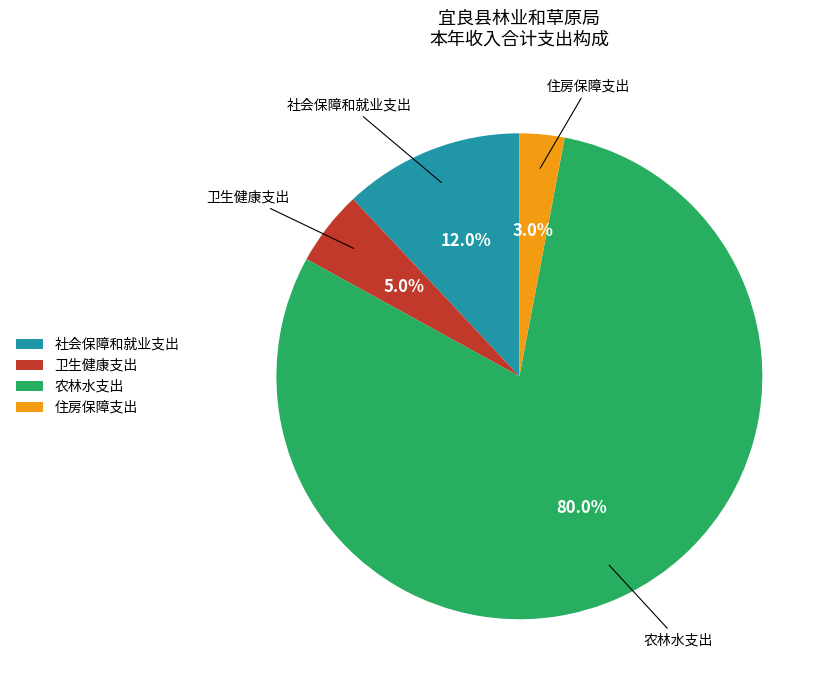

Rank the categories by value from lowest to highest.

住房保障支出, 卫生健康支出, 社会保障和就业支出, 农林水支出